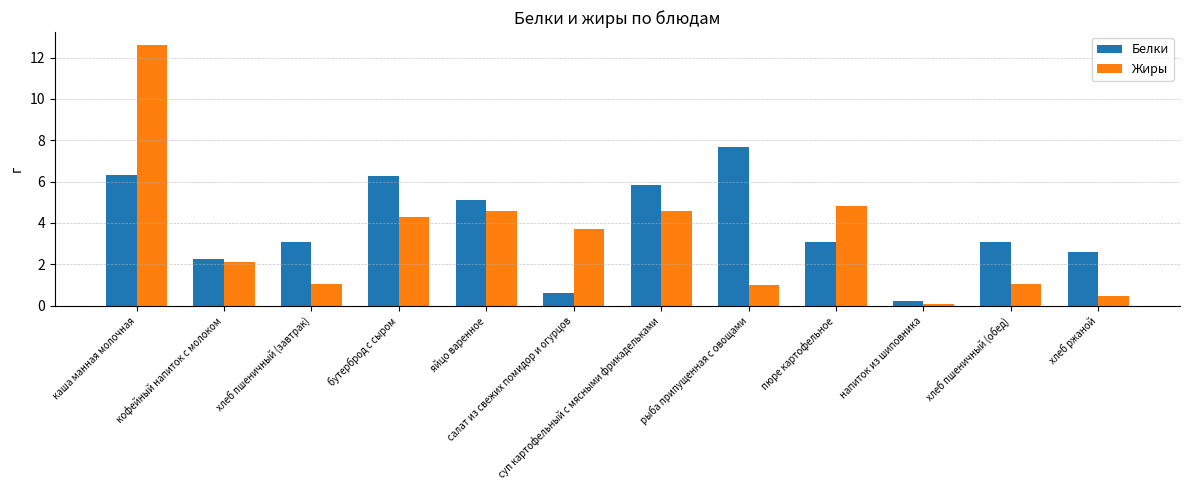

How many data points does each series have?

12